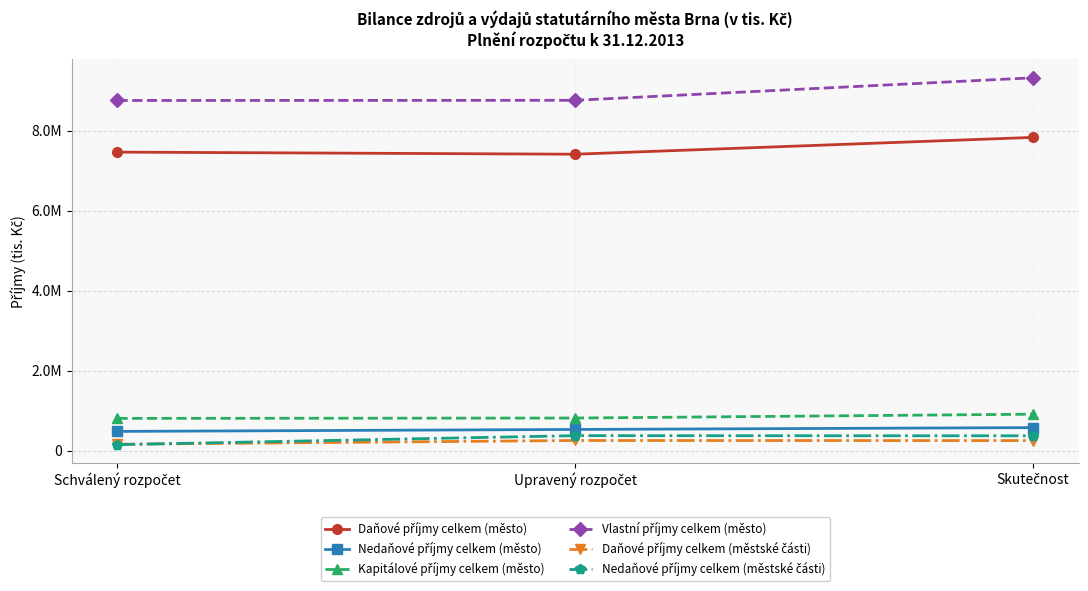

What is the sum of the Daňové příjmy celkem (město) values at Skutečnost and Schválený rozpočet?

15291046